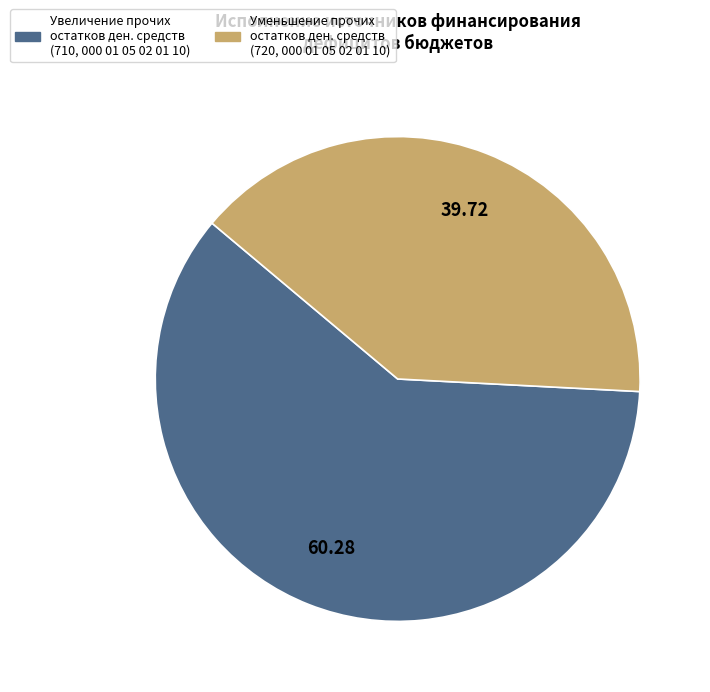

Count the number of slices in the pie.

2